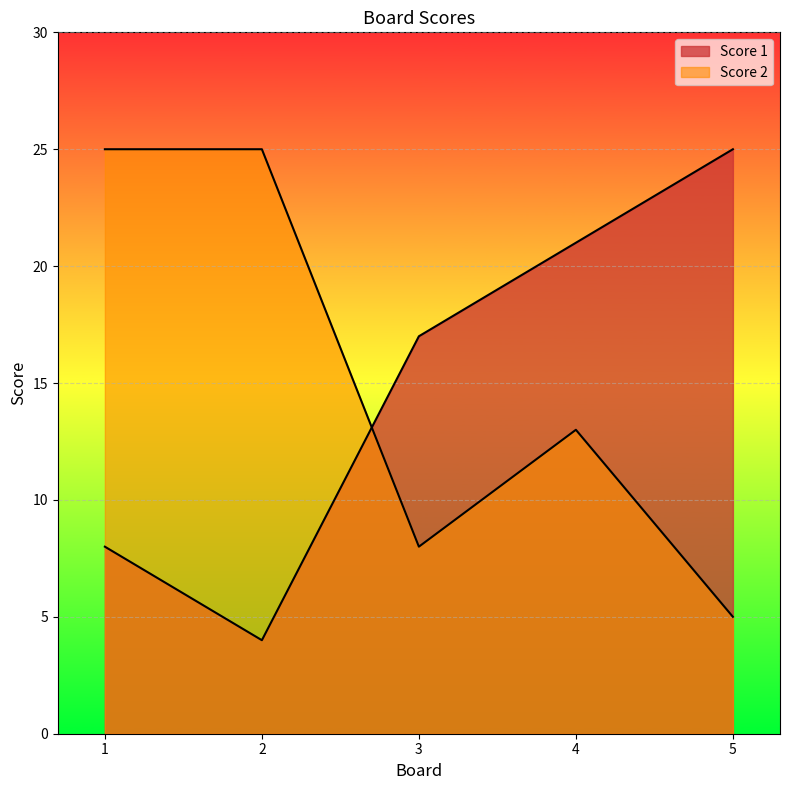

What is the difference between the maximum and minimum values in the Score 2 series?

20